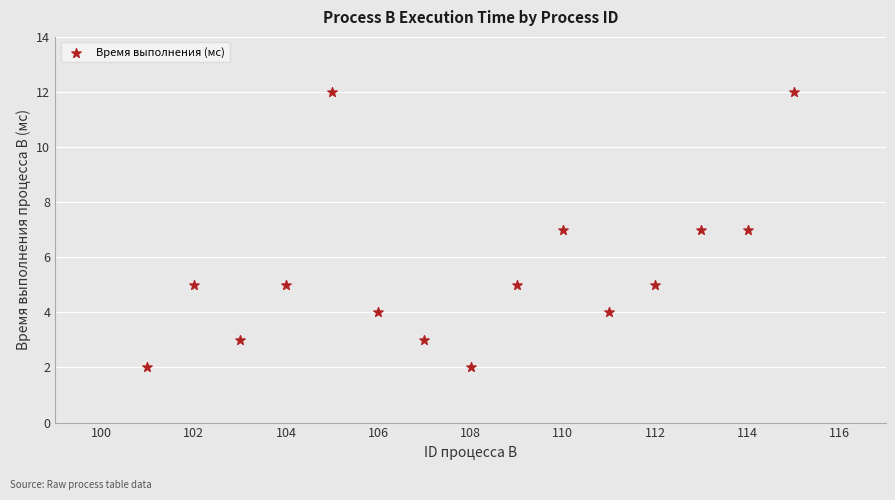

What is the range of X values (max minus min)?

14